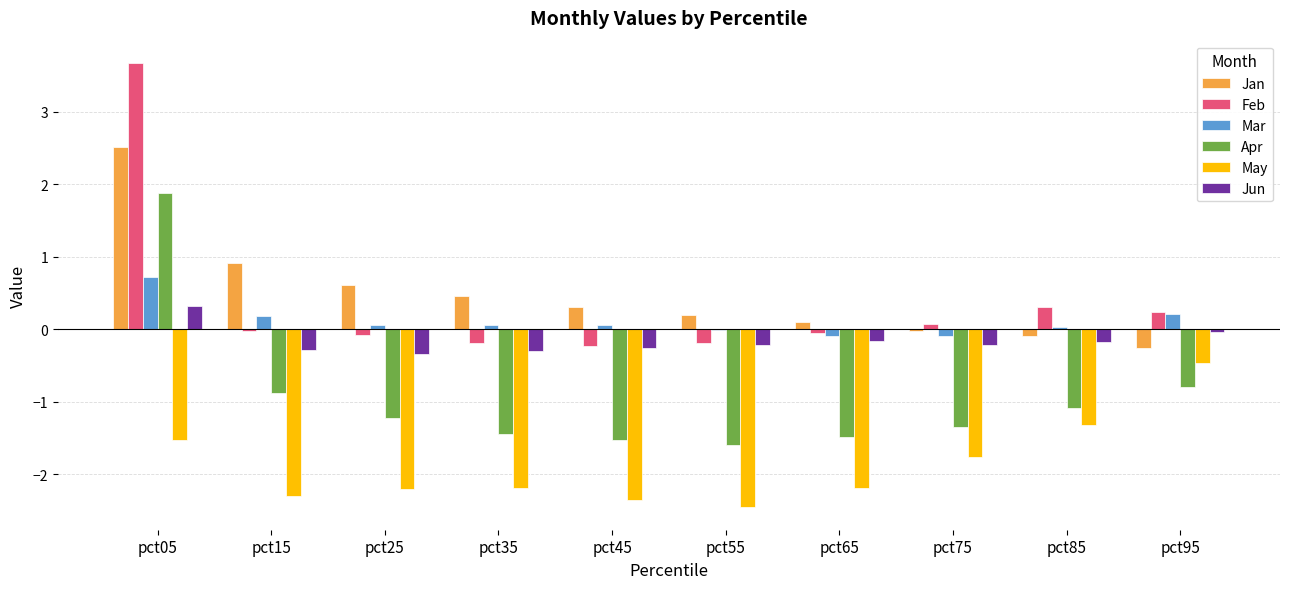

What is the sum of all Mar values?

1.2